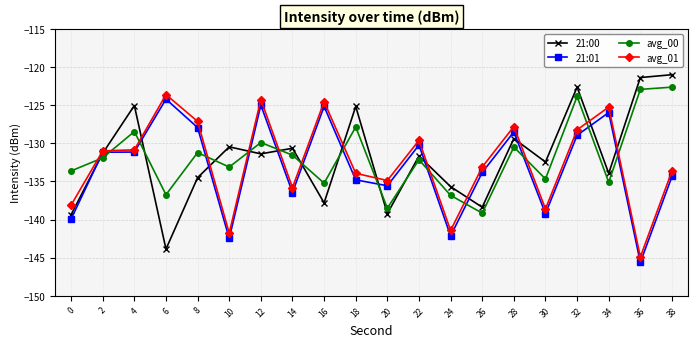

Which category has the highest value across all series?

38